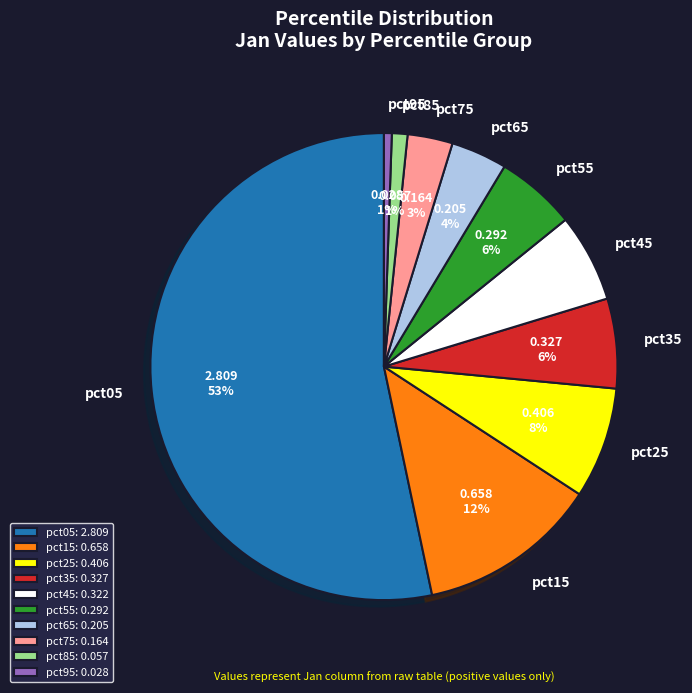

Combined, do pct75 and pct95 account for over 50%?

No